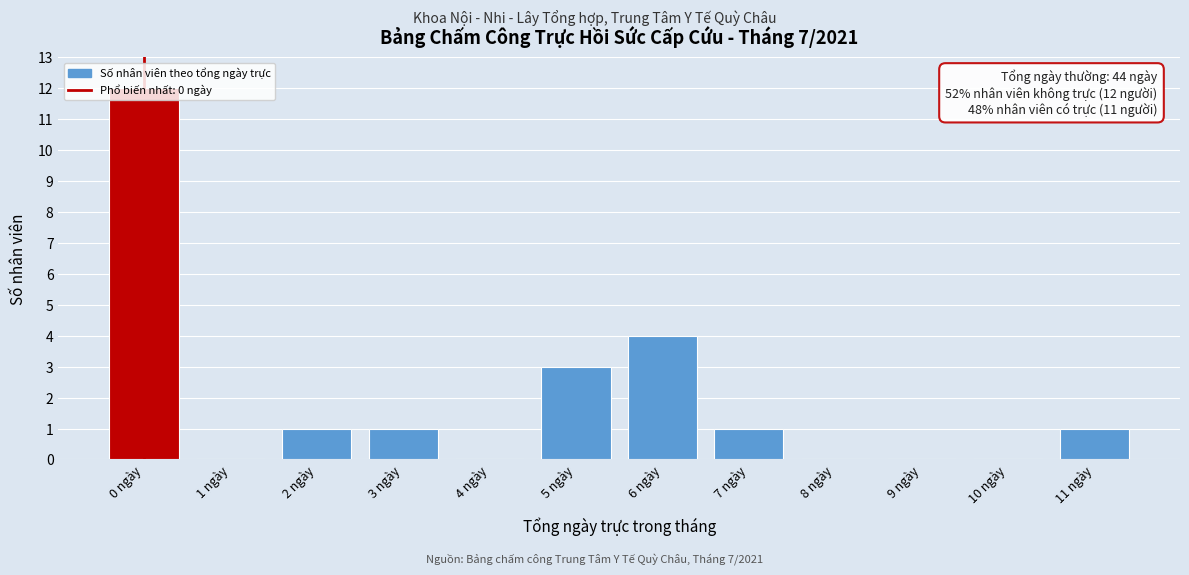

What is the sum of the values at 5 ngày and 11 ngày?

4